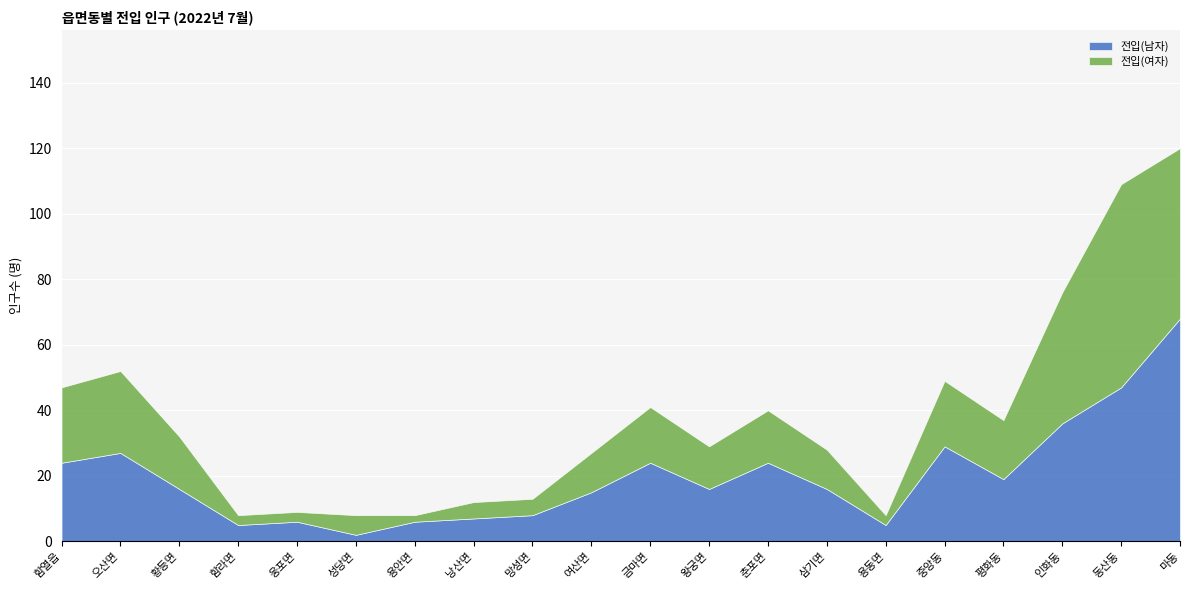

How many distinct data groups are displayed?

2